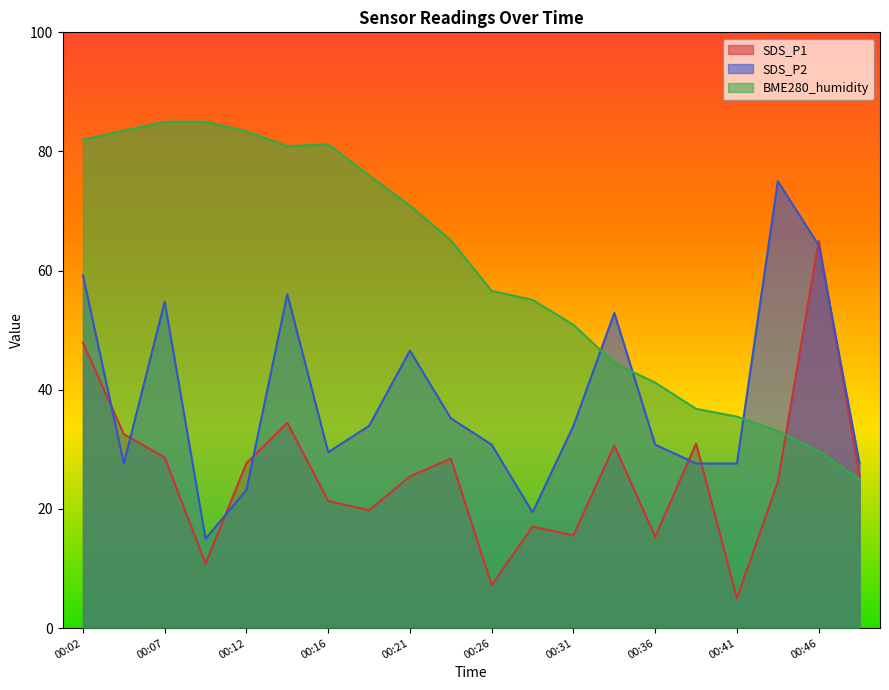

Count the number of categories in the chart.

20